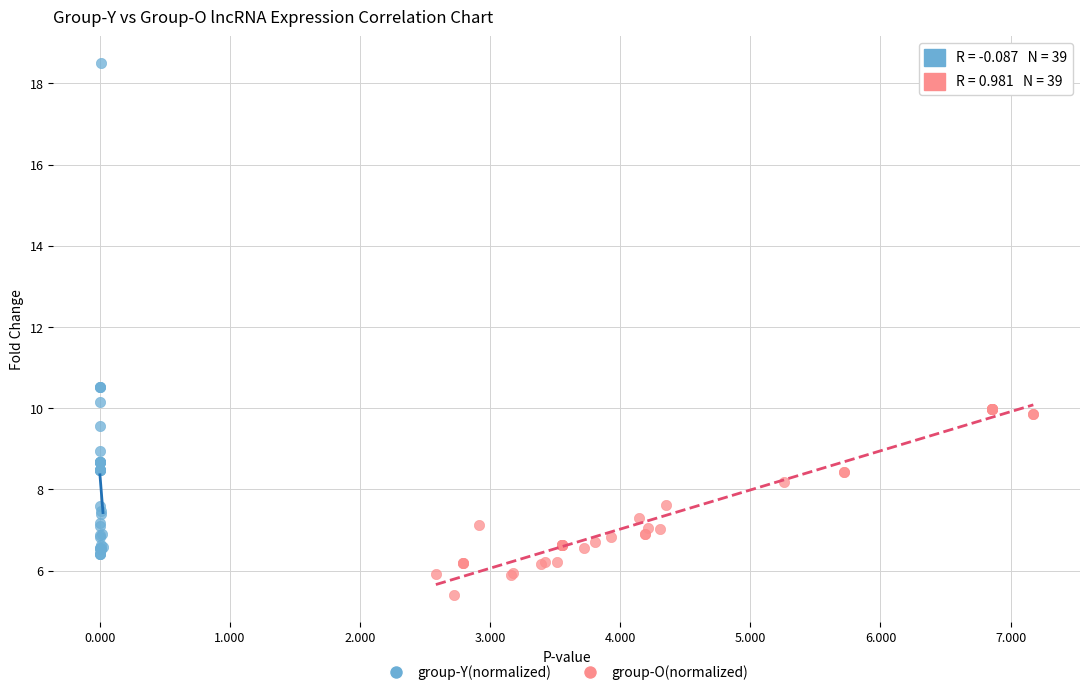

Which series has the widest spread of Y values?

group-Y(normalized)